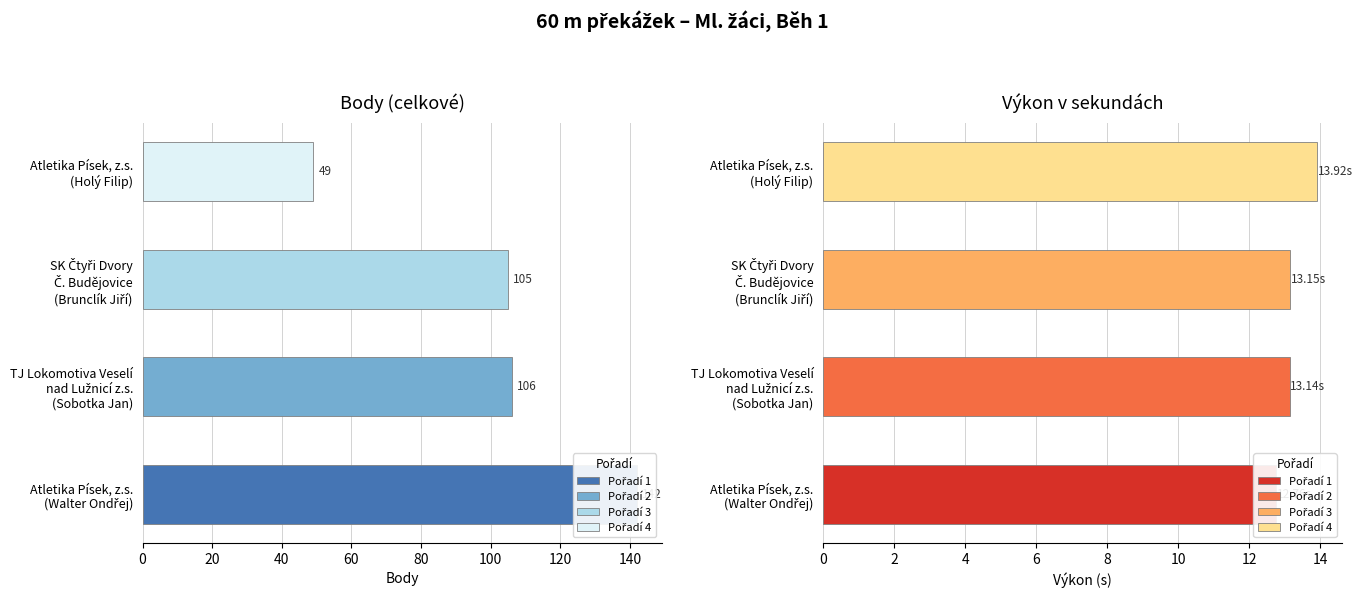

Reading left to right, extract all data points from this chart.

Body: 142.0	106.0	105.0	49.0
Výkon (s): 12.8	13.1	13.2	13.9